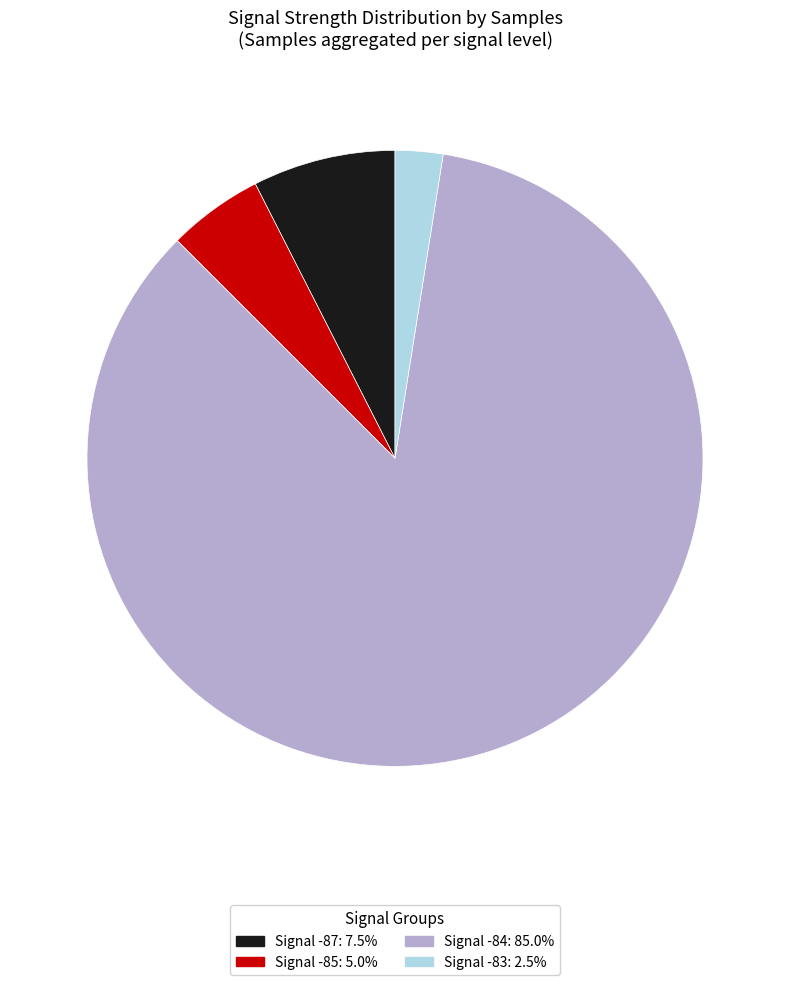

How many segments does this pie chart have?

4